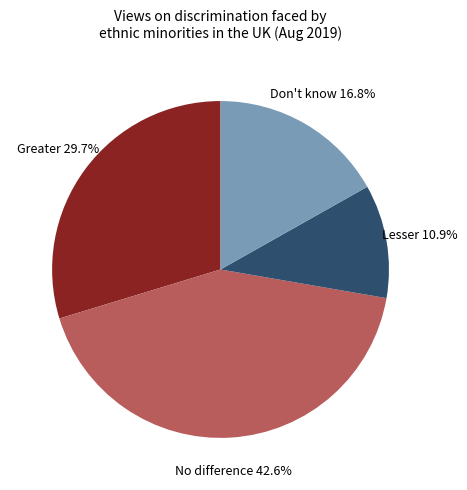

Does any single category account for the majority?

No